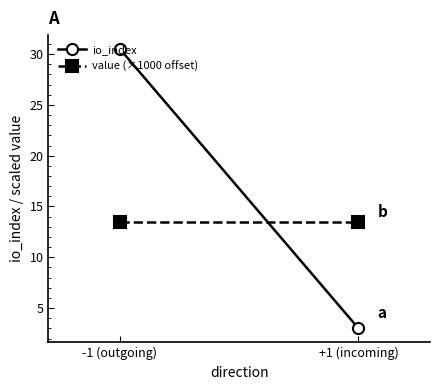

What is the minimum value for io_index?

3.0